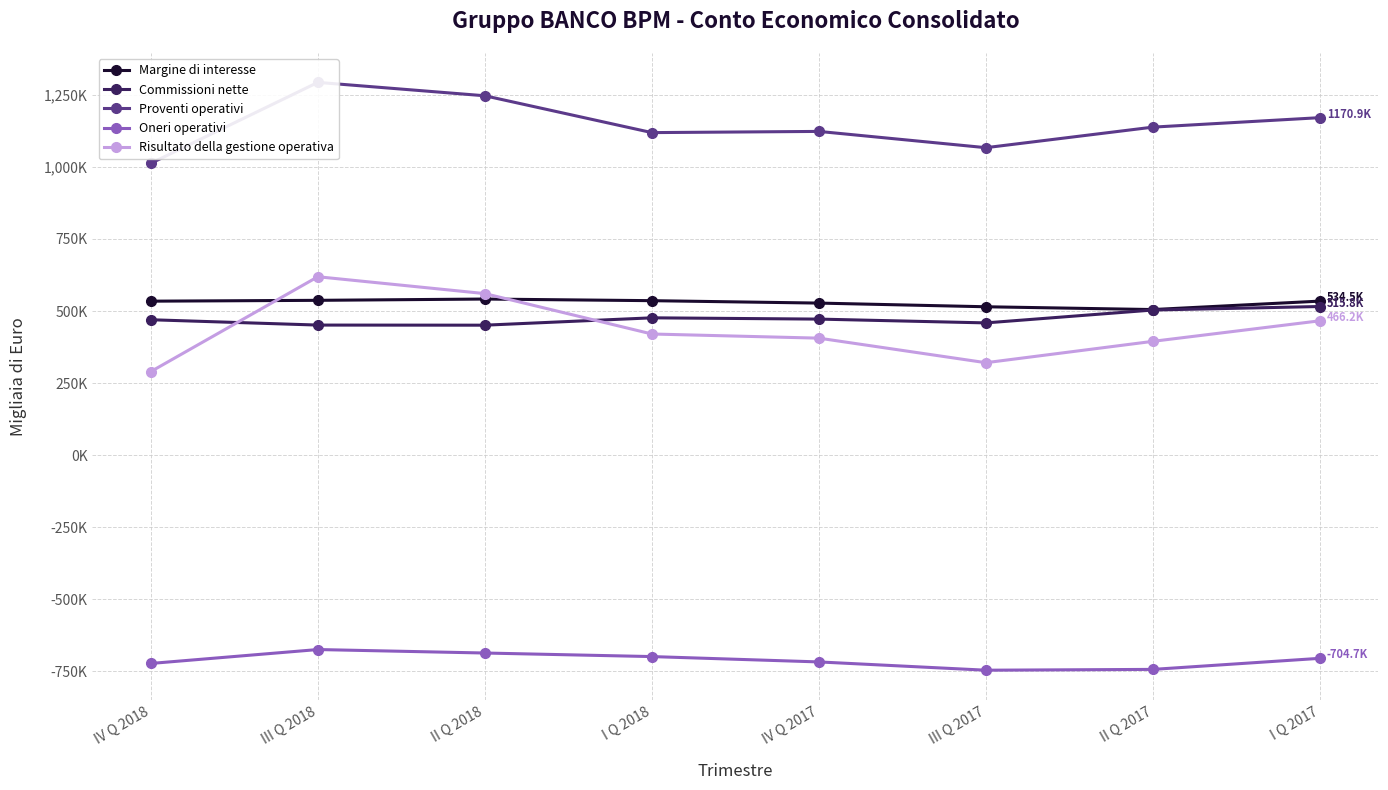

How many data points does each series have?

8